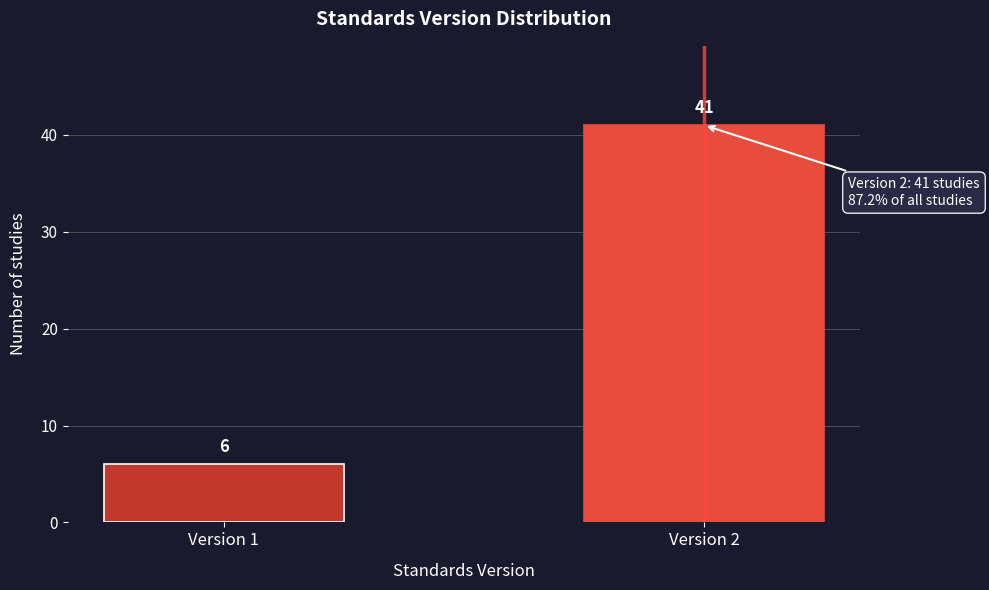

Reading left to right, what are all the values shown in this chart?

6	41